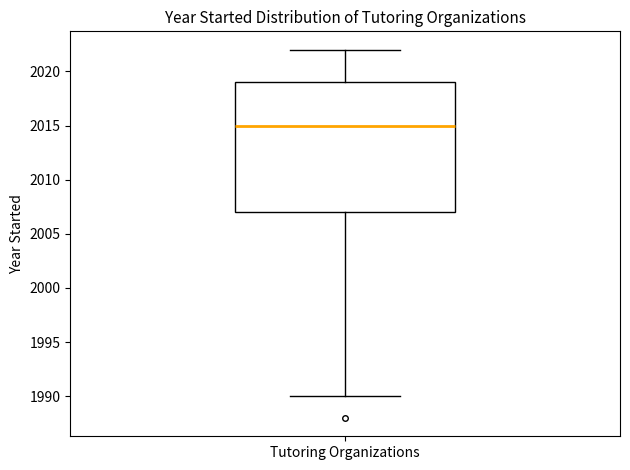

Where is the lower edge of the box for Tutoring Organizations on the y-axis? The values are not printed on the chart, so give them approximately, as read against the axis.

2007